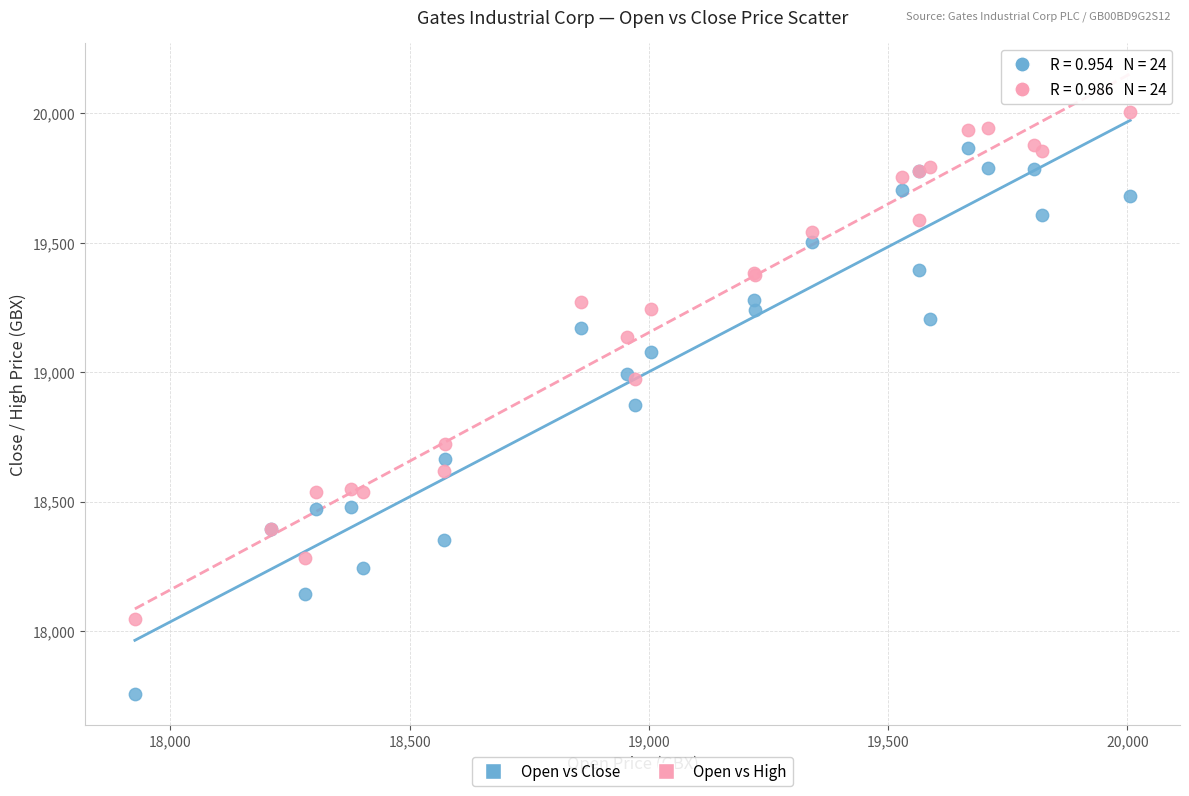

In the Open vs Close series, what Y value is closest to 18811?

18873